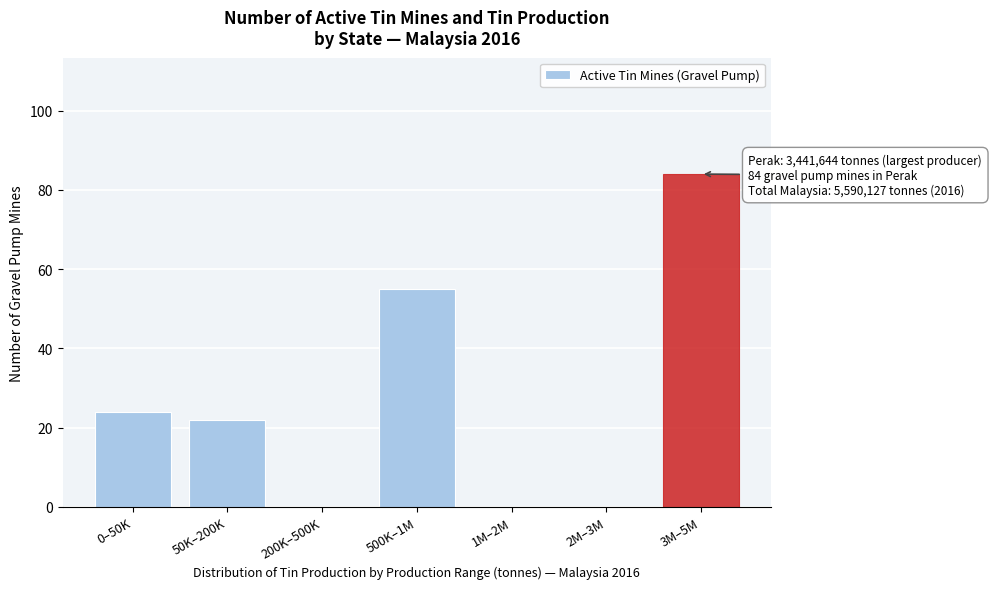

Reading left to right, transcribe all the data shown in this chart.

0–50K=24	50K–200K=22	200K–500K=0	500K–1M=55	1M–2M=0	2M–3M=0	3M–5M=84